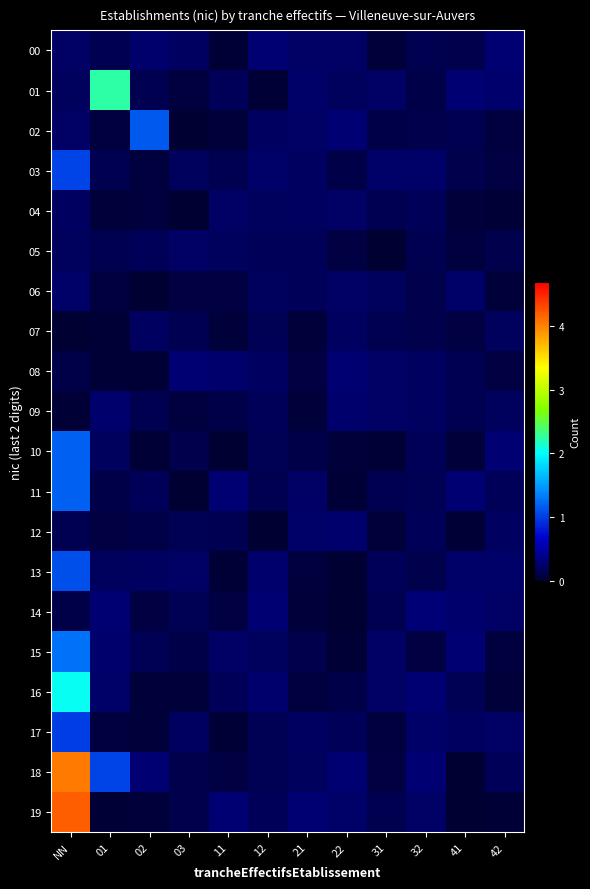

Reading left to right, what are all the values shown in this chart?

00: NN=0.2	01=0.1	02=0.3	03=0.2	11=0.0	12=0.3	21=0.2	22=0.2	31=0.0	32=0.1	41=0.1	42=0.3
01: NN=0.2	01=2.2	02=0.1	03=0.1	11=0.2	12=0.0	21=0.2	22=0.2	31=0.2	32=0.1	41=0.3	42=0.3
02: NN=0.2	01=0.1	02=1.1	03=0.0	11=0.0	12=0.2	21=0.2	22=0.3	31=0.1	32=0.1	41=0.1	42=0.1
03: NN=1.0	01=0.1	02=0.1	03=0.2	11=0.1	12=0.2	21=0.2	22=0.1	31=0.2	32=0.2	41=0.1	42=0.1
04: NN=0.2	01=0.0	02=0.1	03=0.0	11=0.2	12=0.2	21=0.2	22=0.2	31=0.1	32=0.2	41=0.0	42=0.0
05: NN=0.2	01=0.1	02=0.2	03=0.2	11=0.2	12=0.2	21=0.2	22=0.1	31=0.0	32=0.1	41=0.1	42=0.1
06: NN=0.3	01=0.1	02=0.0	03=0.1	11=0.1	12=0.2	21=0.2	22=0.2	31=0.2	32=0.1	41=0.2	42=0.1
07: NN=0.0	01=0.0	02=0.2	03=0.1	11=0.0	12=0.2	21=0.0	22=0.2	31=0.1	32=0.1	41=0.1	42=0.2
08: NN=0.1	01=0.0	02=0.0	03=0.3	11=0.3	12=0.2	21=0.1	22=0.3	31=0.2	32=0.2	41=0.1	42=0.1
09: NN=0.0	01=0.3	02=0.1	03=0.1	11=0.1	12=0.2	21=0.1	22=0.3	31=0.2	32=0.2	41=0.1	42=0.2
10: NN=1.2	01=0.2	02=0.0	03=0.1	11=0.0	12=0.1	21=0.1	22=0.0	31=0.0	32=0.2	41=0.1	42=0.3
11: NN=1.2	01=0.1	02=0.2	03=0.0	11=0.3	12=0.1	21=0.2	22=0.0	31=0.1	32=0.1	41=0.3	42=0.2
12: NN=0.1	01=0.1	02=0.1	03=0.2	11=0.1	12=0.0	21=0.2	22=0.3	31=0.0	32=0.2	41=0.0	42=0.2
13: NN=1.1	01=0.2	02=0.2	03=0.2	11=0.0	12=0.3	21=0.1	22=0.0	31=0.2	32=0.1	41=0.2	42=0.2
14: NN=0.1	01=0.3	02=0.1	03=0.2	11=0.1	12=0.3	21=0.0	22=0.0	31=0.1	32=0.3	41=0.3	42=0.2
15: NN=1.3	01=0.3	02=0.2	03=0.1	11=0.2	12=0.2	21=0.1	22=0.0	31=0.2	32=0.1	41=0.3	42=0.1
16: NN=2.0	01=0.2	02=0.0	03=0.1	11=0.2	12=0.3	21=0.1	22=0.1	31=0.2	32=0.3	41=0.2	42=0.0
17: NN=1.0	01=0.1	02=0.0	03=0.2	11=0.0	12=0.2	21=0.2	22=0.2	31=0.1	32=0.2	41=0.2	42=0.2
18: NN=4.0	01=1.0	02=0.3	03=0.1	11=0.1	12=0.1	21=0.2	22=0.3	31=0.1	32=0.3	41=0.0	42=0.2
19: NN=4.2	01=0.0	02=0.0	03=0.1	11=0.3	12=0.2	21=0.3	22=0.2	31=0.1	32=0.2	41=0.0	42=0.0